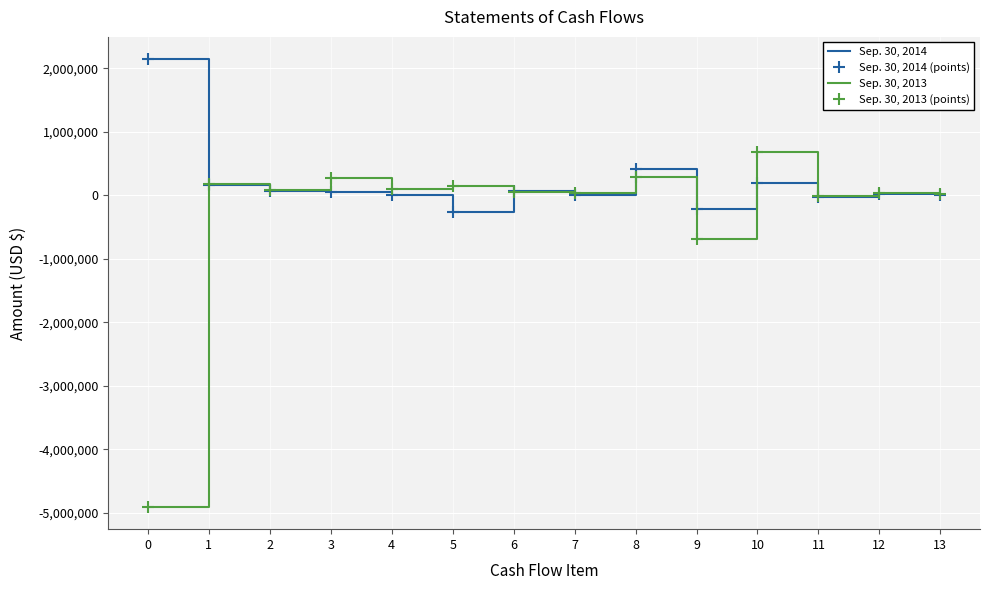

Which series has the largest total across all categories?

Sep. 30, 2014